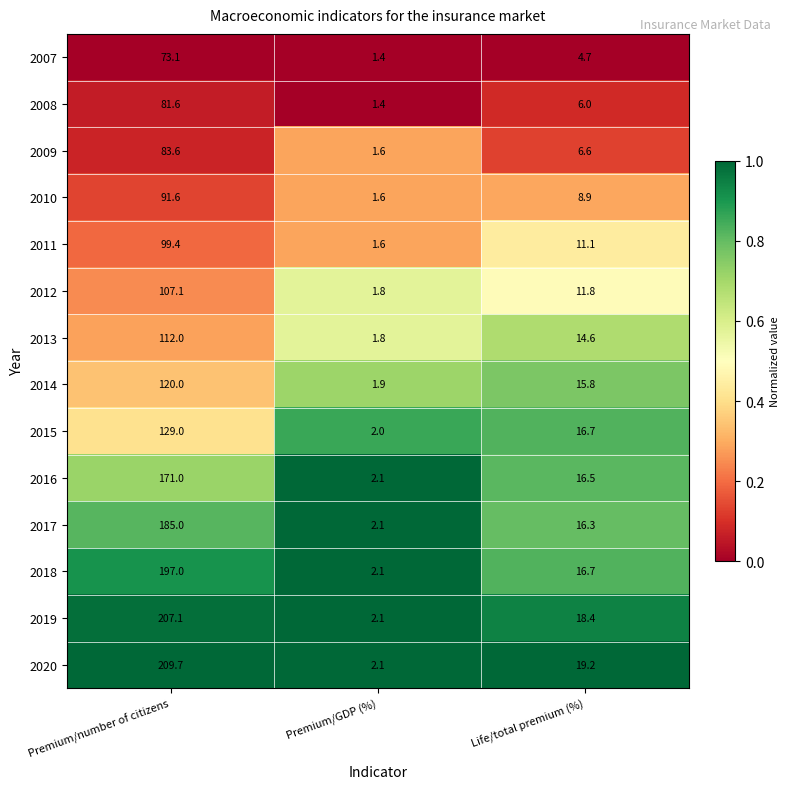

What is the minimum value shown in the chart?

1.4